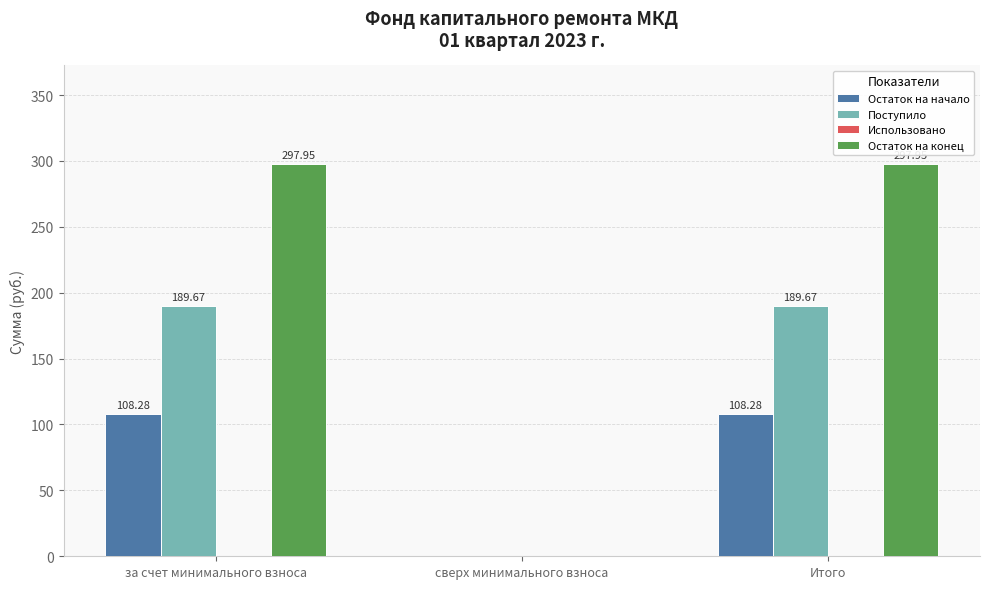

What is the total value across all series at за счет минимального взноса?

595.9